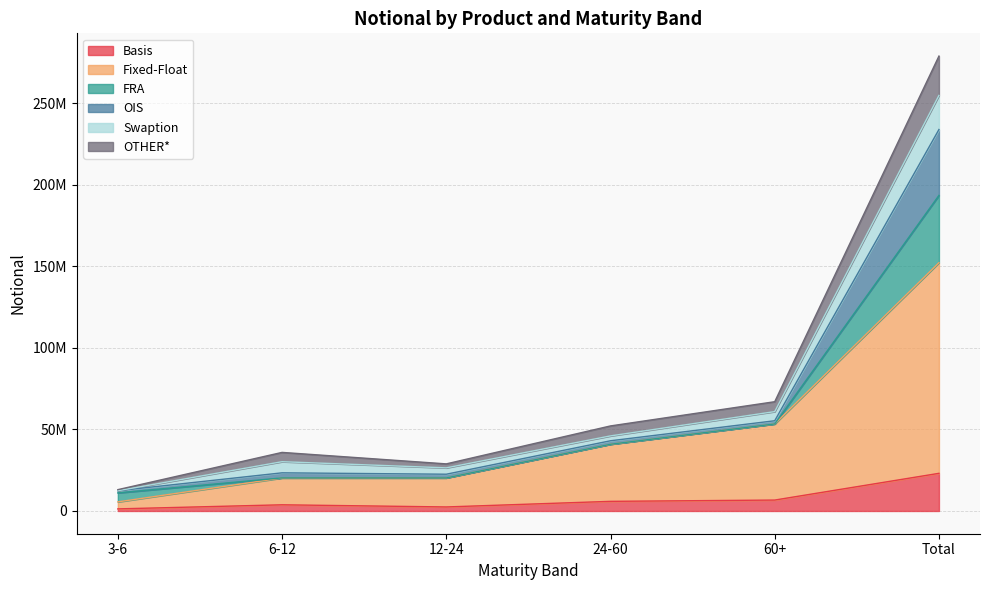

At which category does the chart reach its peak across all series?

Total